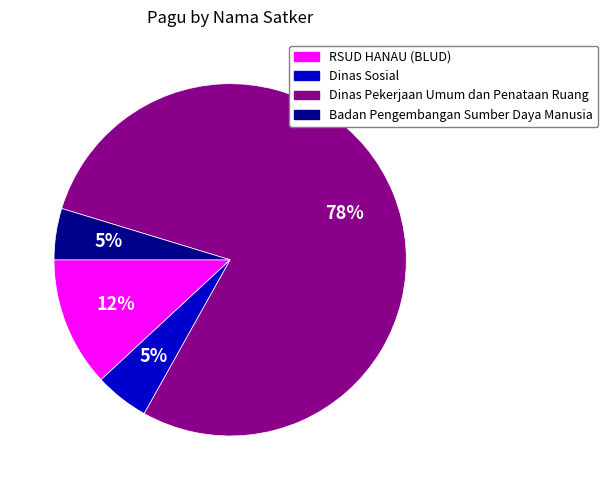

To the nearest percent, what is the average slice percentage?

25%